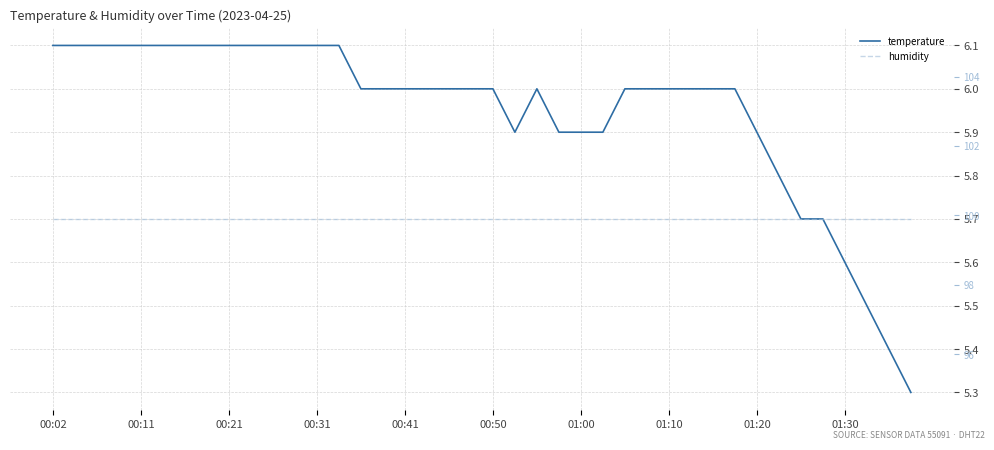

Does the chart display data point markers on the line(s)?

No